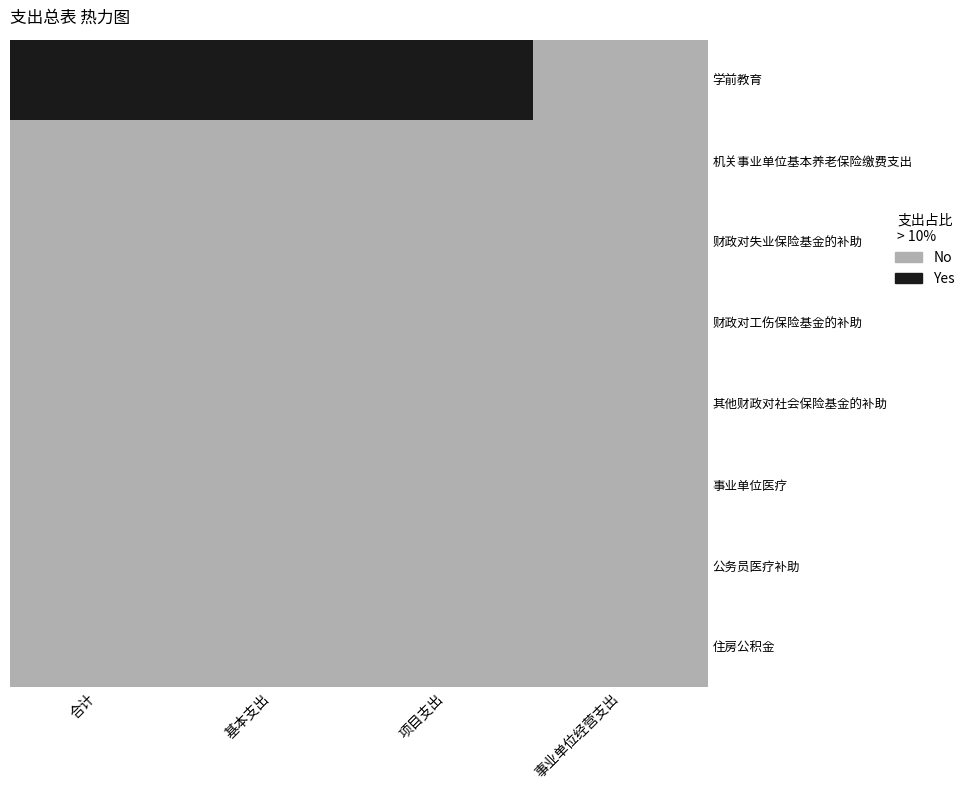

What is the difference between the highest and lowest values at 项目支出?

1